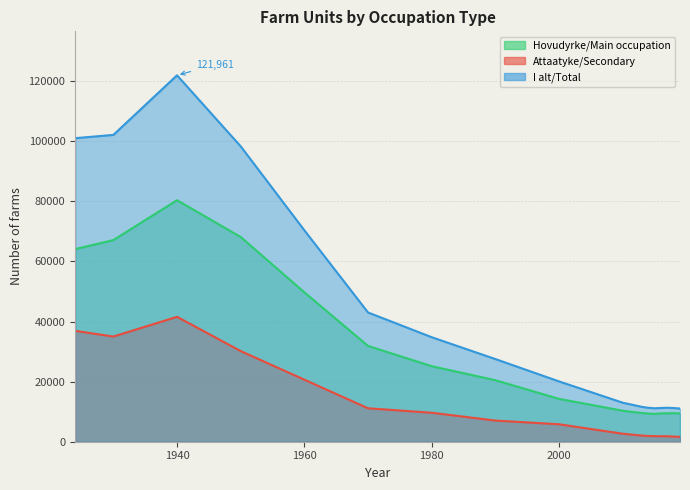

In I alt/Total, how many points are lower than both neighbors (excluding endpoints)?

1